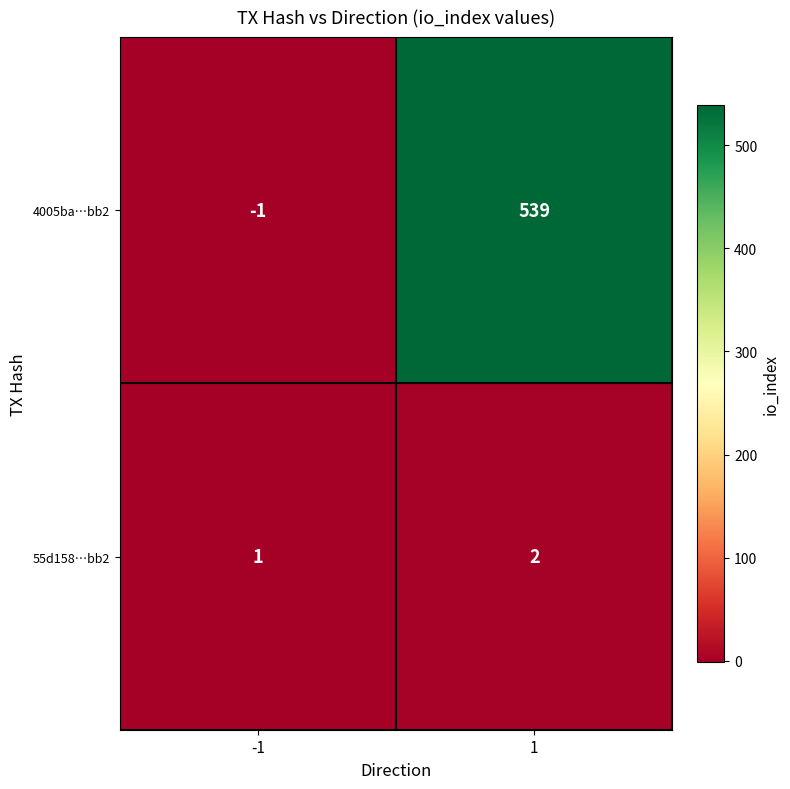

Which series changed the most between -1 and 1?

4005ba…bb2